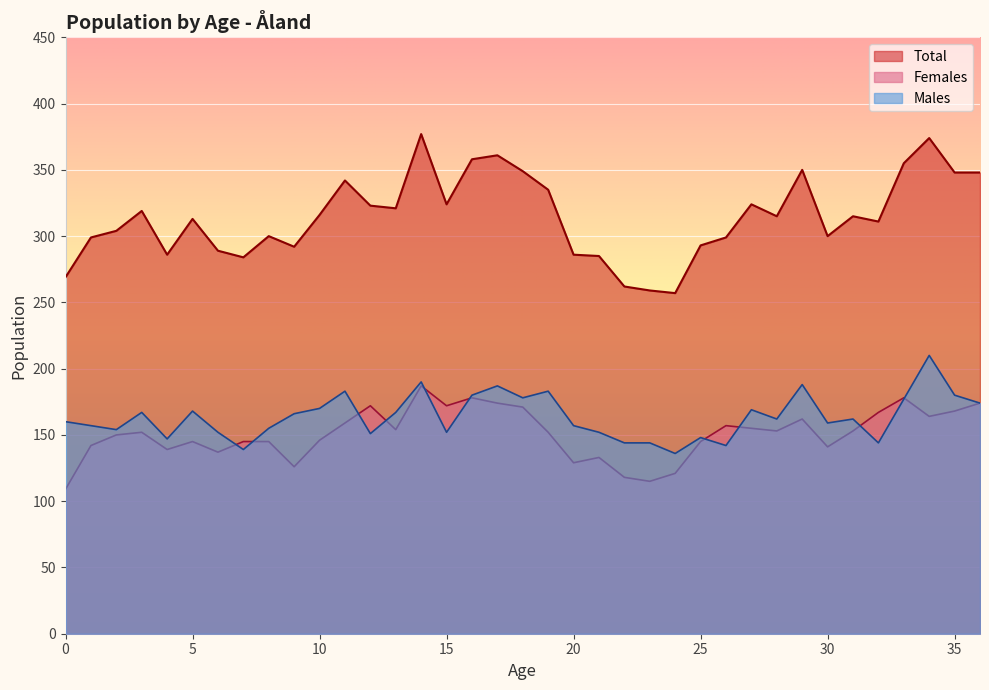

Rank the series by their maximum value, from lowest to highest.

Females, Males, Total